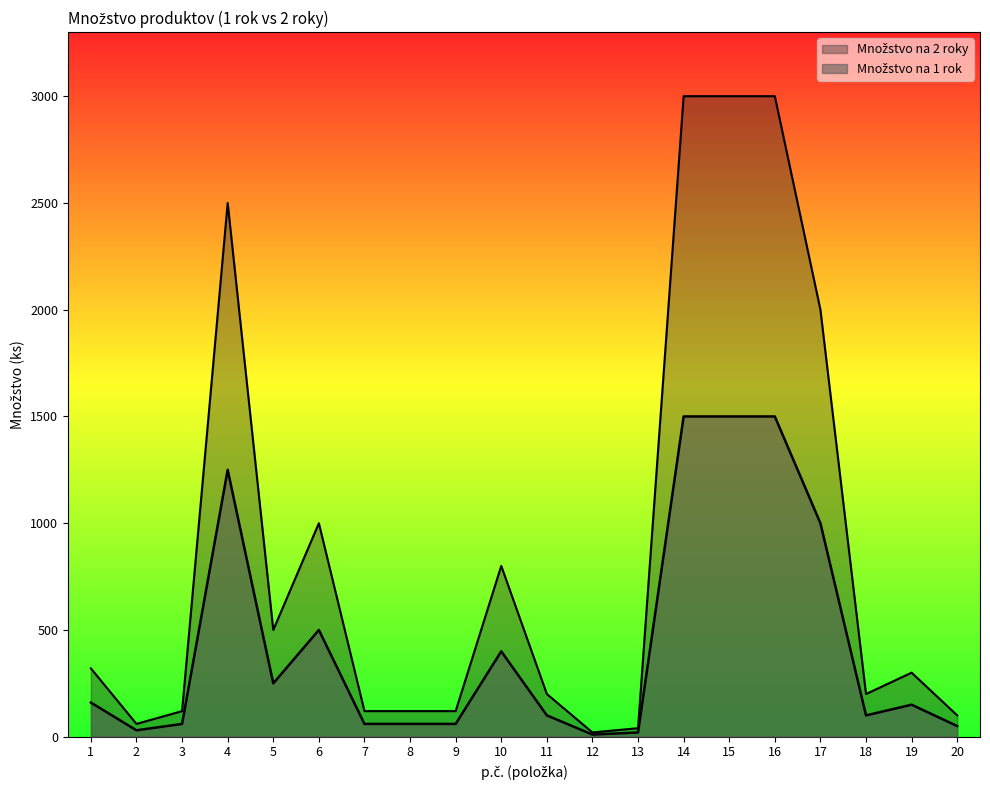

True or false: Množstvo na 1 rok and Množstvo na 2 roky cross at least once.

False